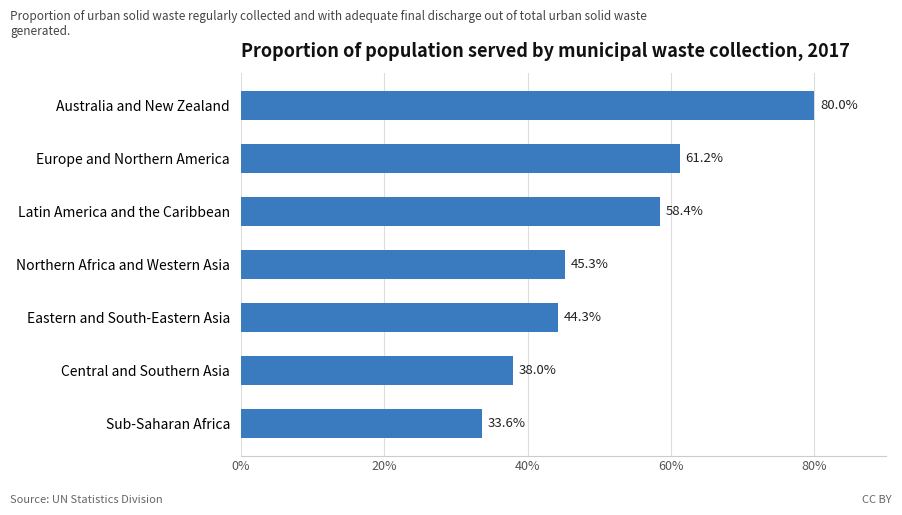

True or false: the data shows 44.3 at Eastern and South-Eastern Asia.

True